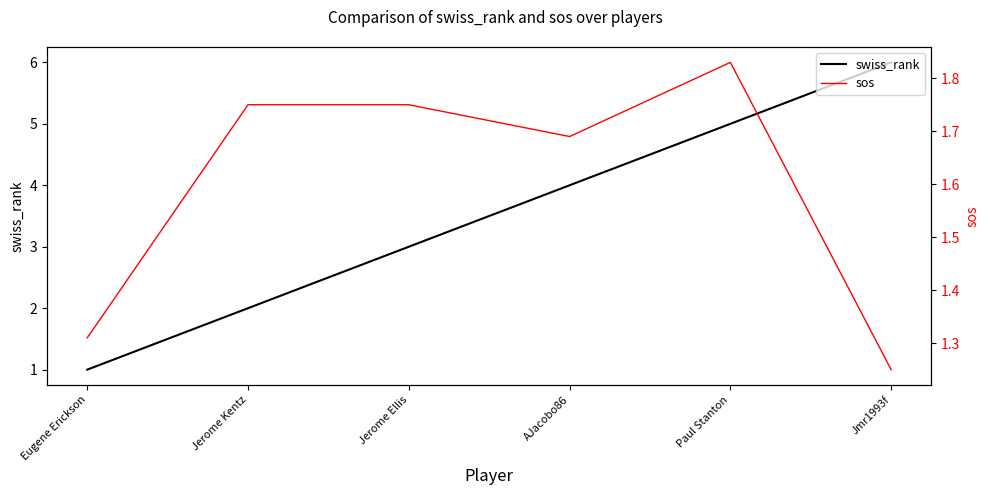

How many data points in swiss_rank are less than 4?

3